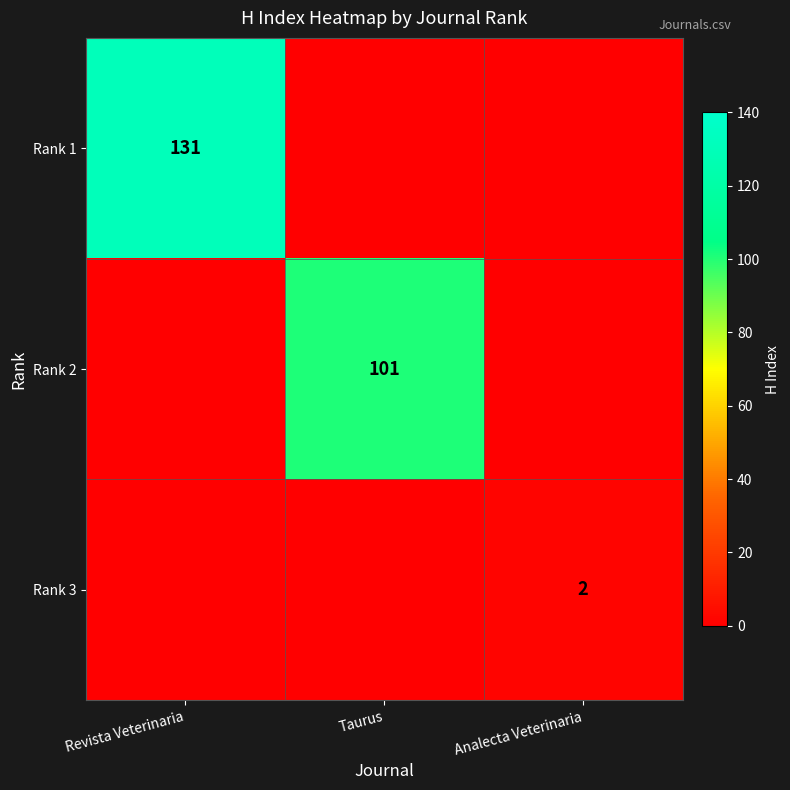

The value of Rank 1 at Revista Veterinaria is 233. True or false?

False